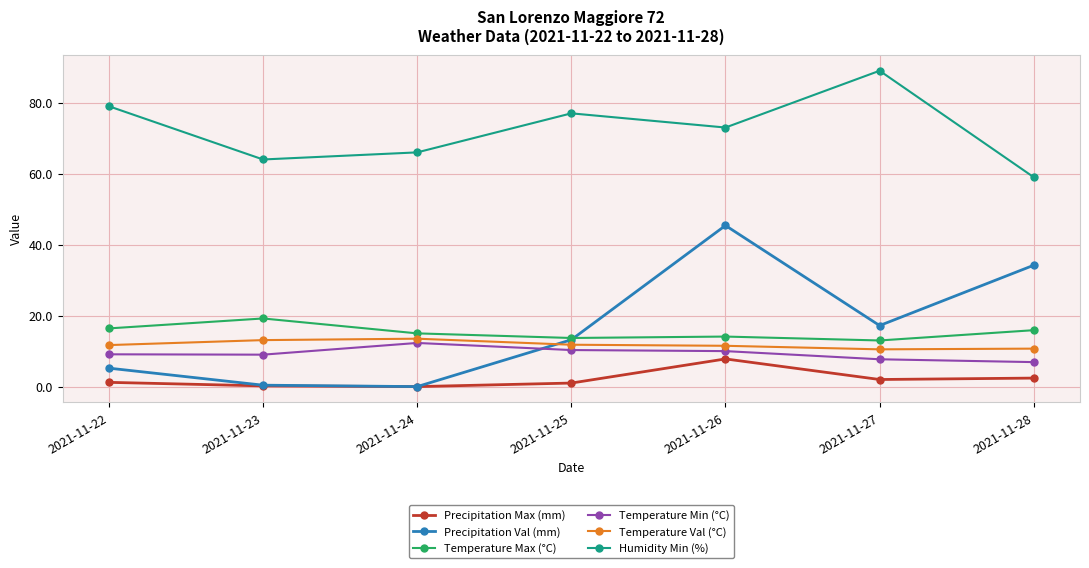

What is the spread (max minus min) of values at 2021-11-28?

56.6